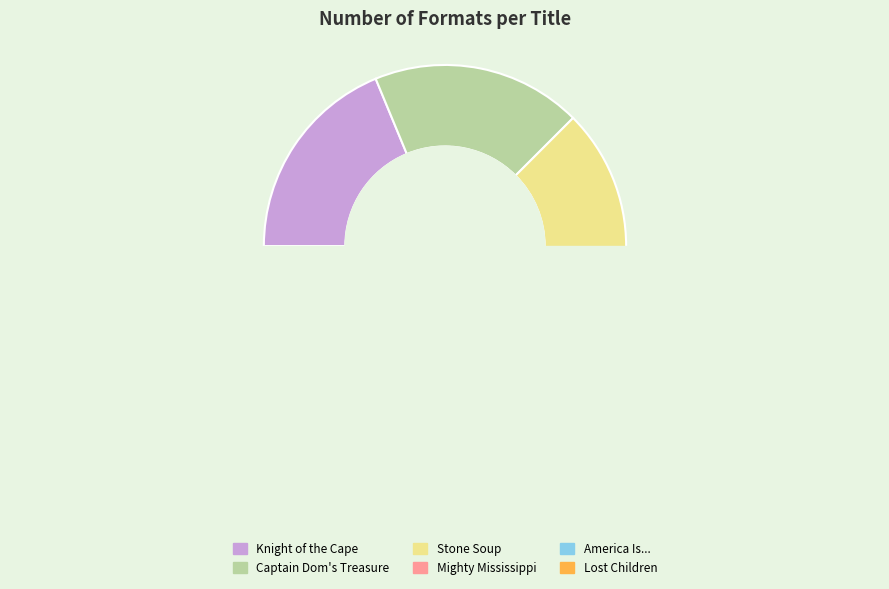

Count the number of slices in the pie.

6